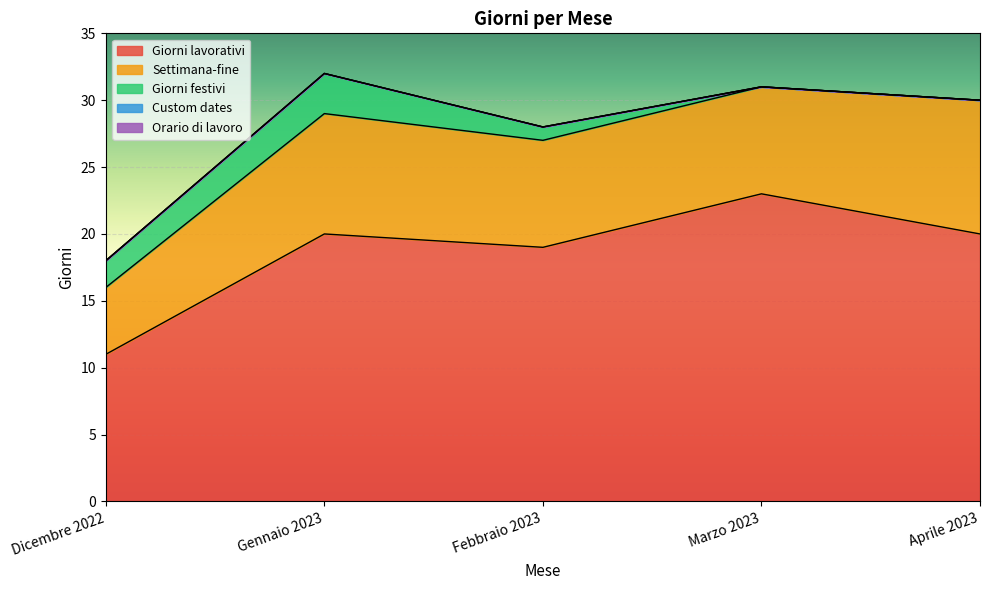

At how many categories does at least one series exceed 19?

3